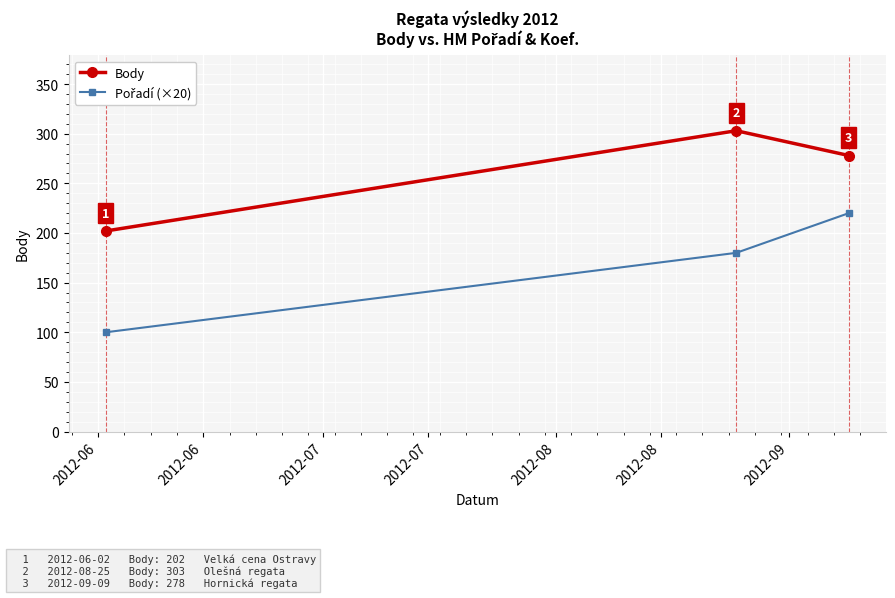

What is the minimum value shown in the chart?

100